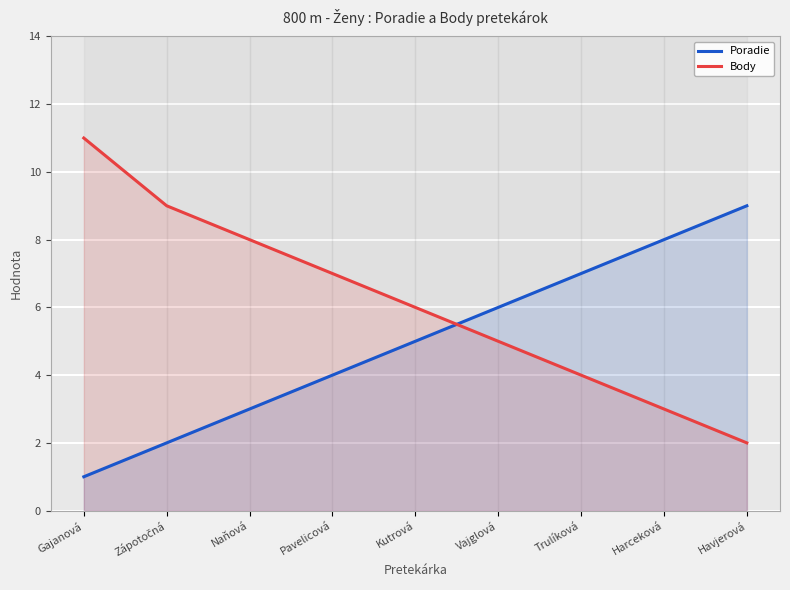

What is the difference between the maximum and minimum values in the Poradie series?

8